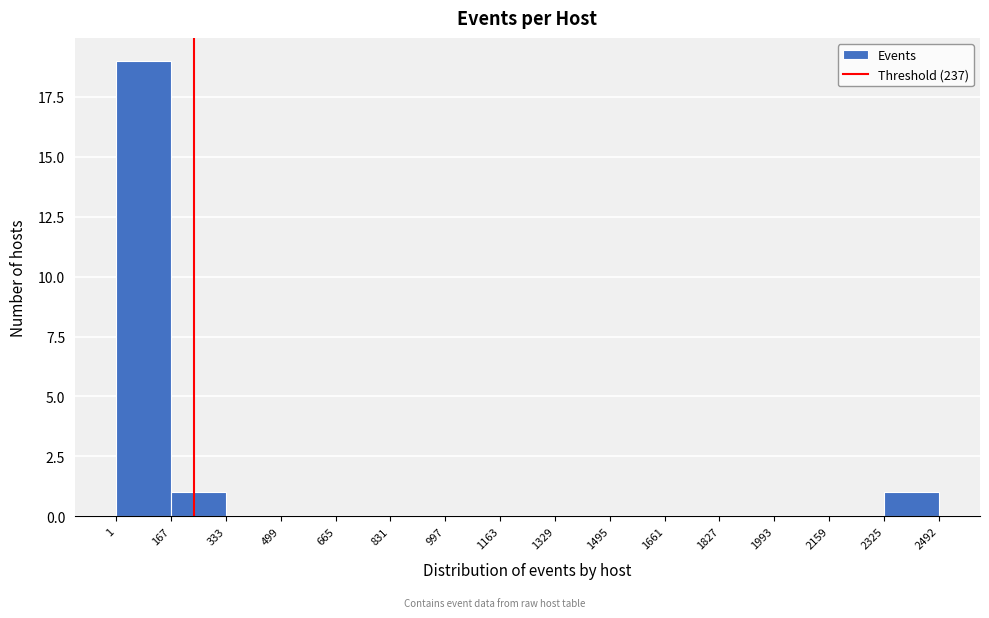

Which range on the x-axis has the tallest bar?

1 to 167